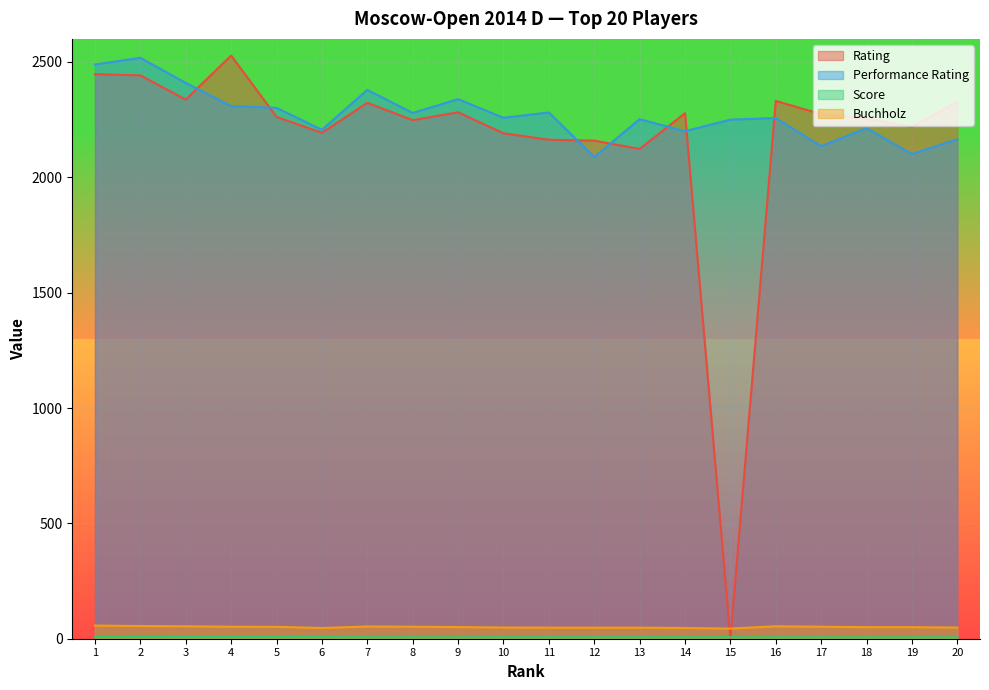

What is the maximum value for Rating?

2528.0